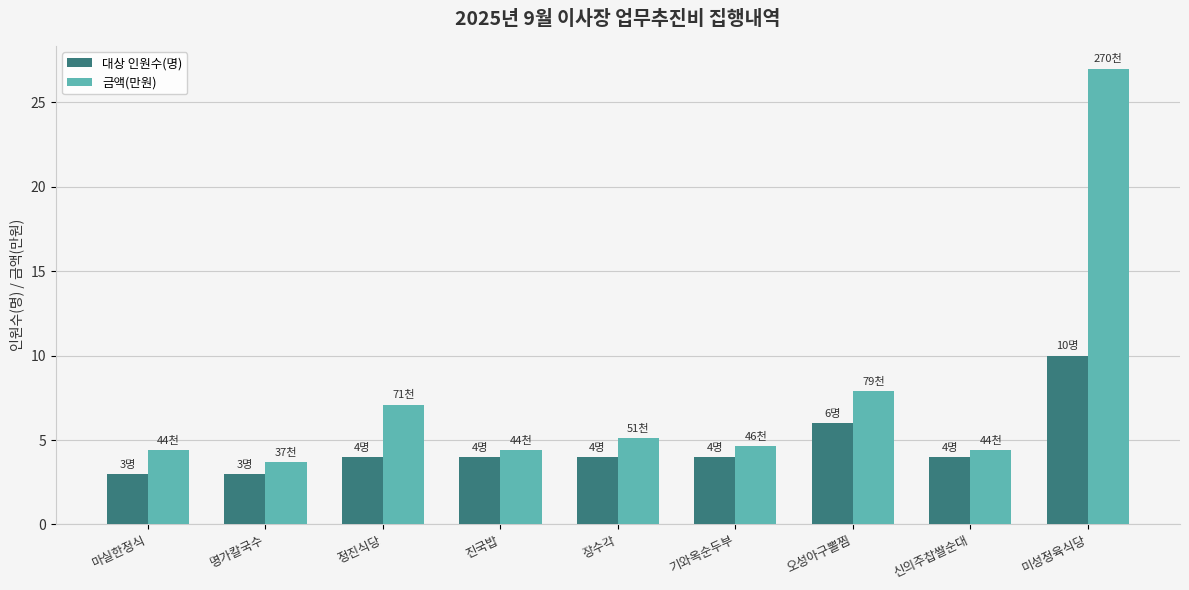

What are all the series names shown in the legend?

대상 인원수(명), 금액(만원)